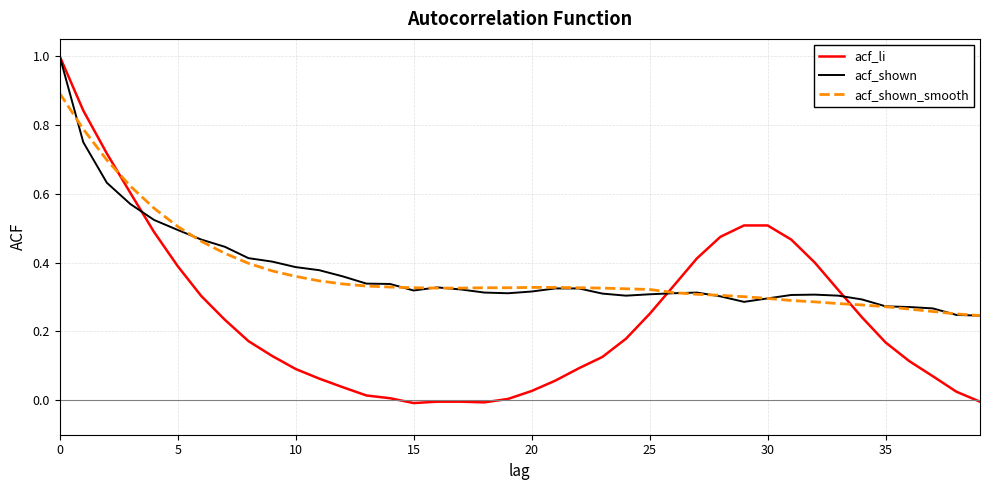

What is the maximum value for acf_li?

1.0